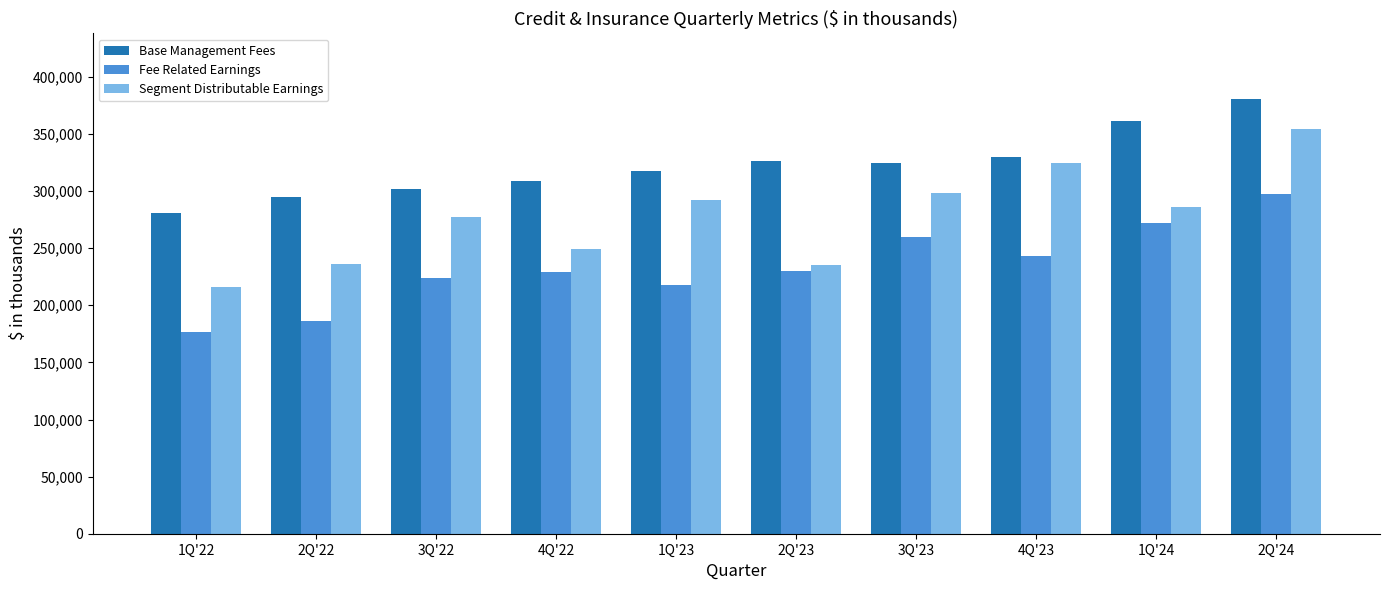

The Fee Related Earnings series shows 83232 at 2Q'22. True or false?

False